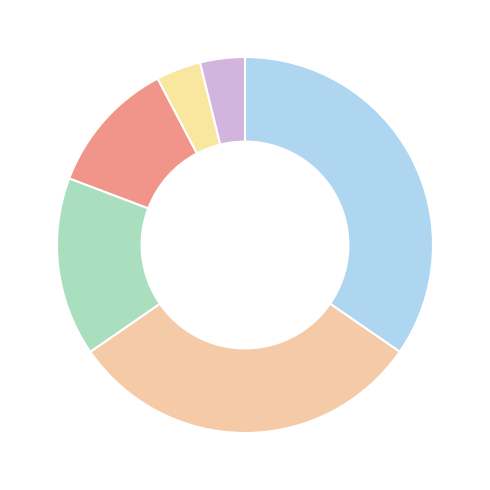

Count the number of slices in the pie.

6